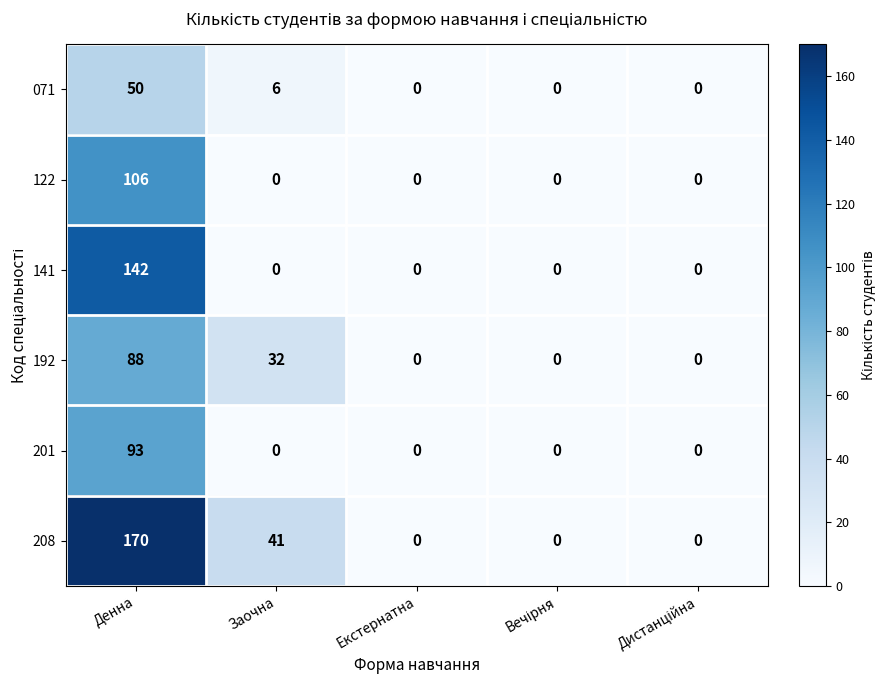

The value of 141 at Заочна is 48. True or false?

False